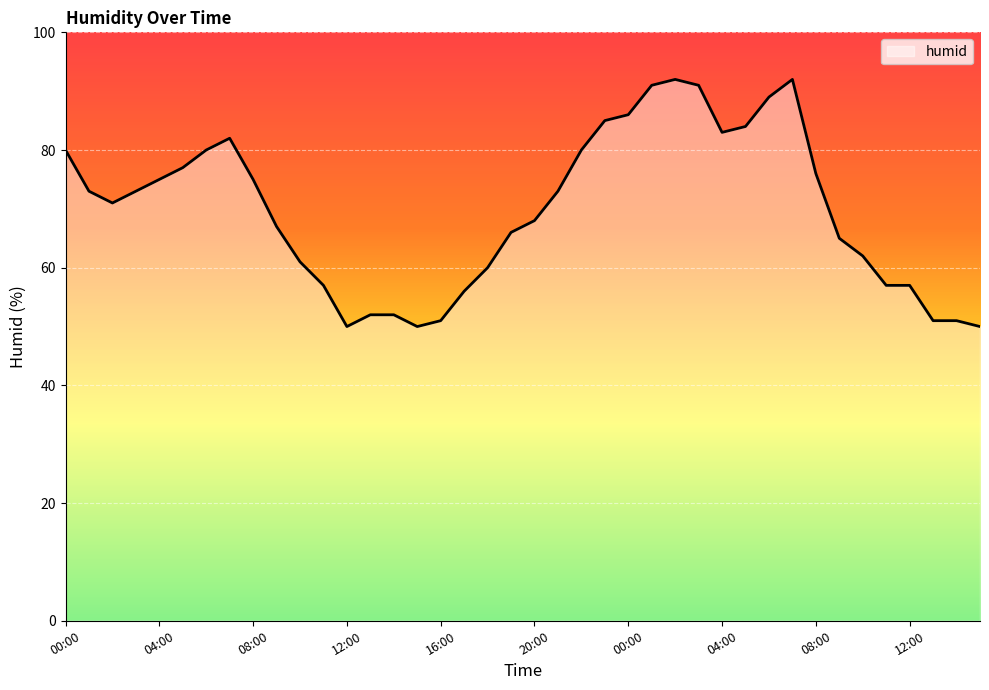

What is the greatest value displayed?

92